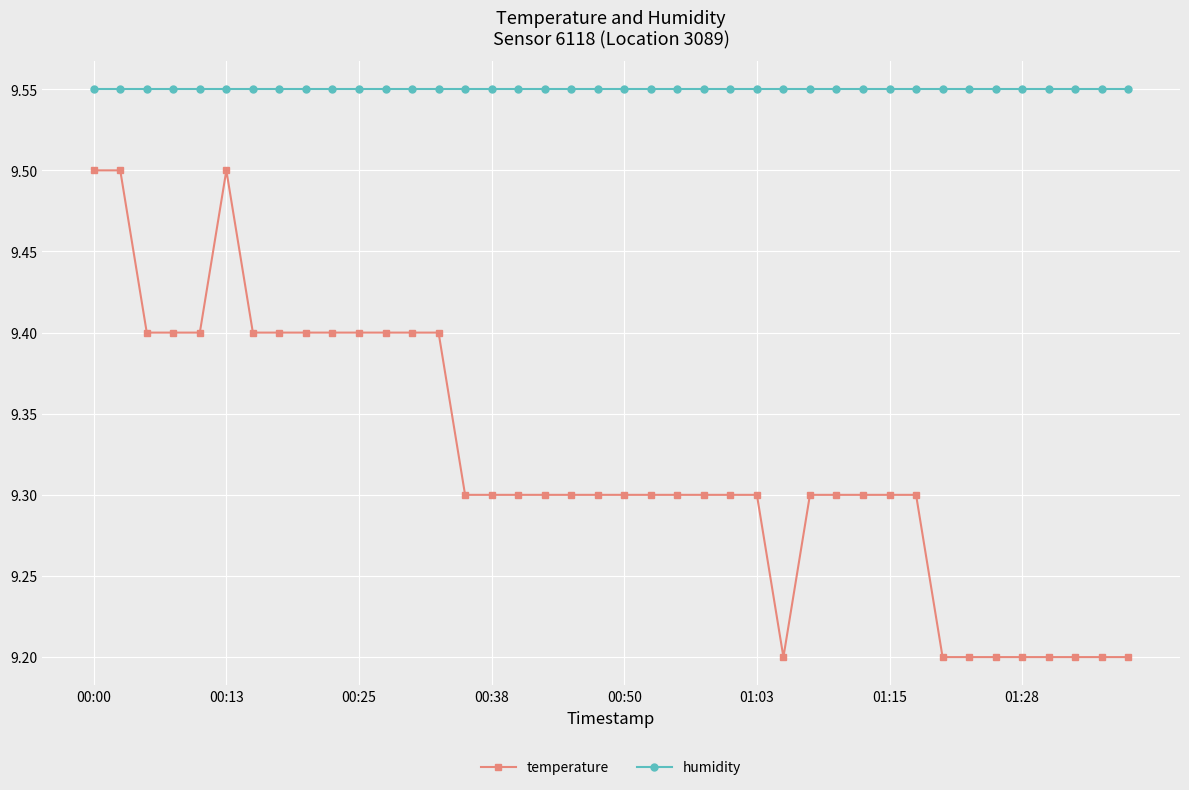

At how many categories does at least one series exceed 9?

40